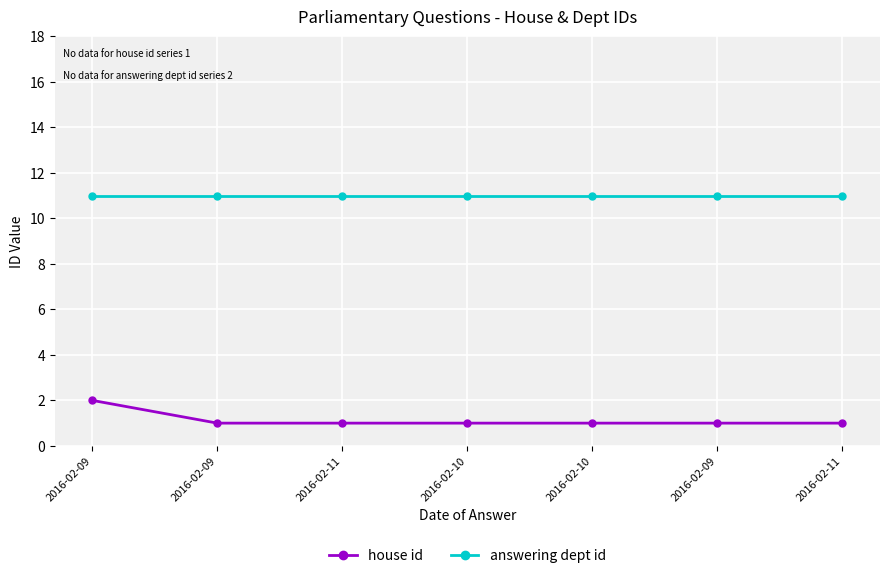

What is the difference between the highest and lowest values at 2016-02-11?

10